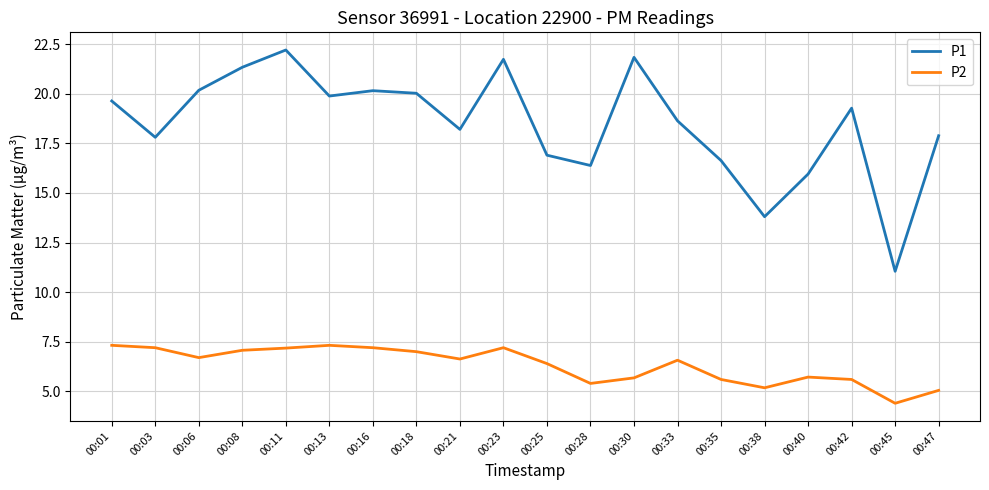

Which series has the largest total across all categories?

P1